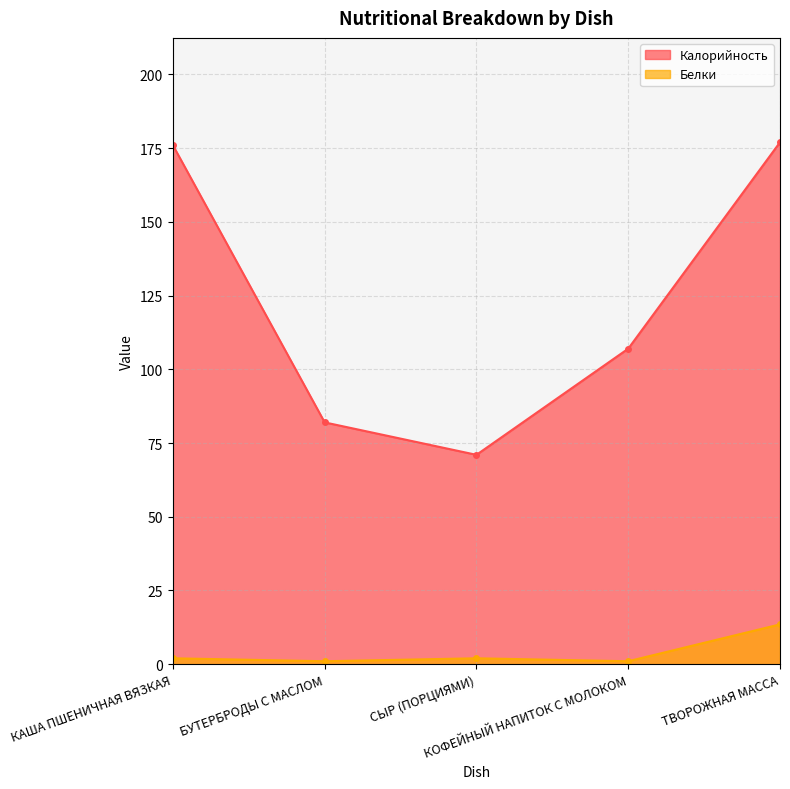

What is the value of the Белки point at the 4th from the left?

1.0